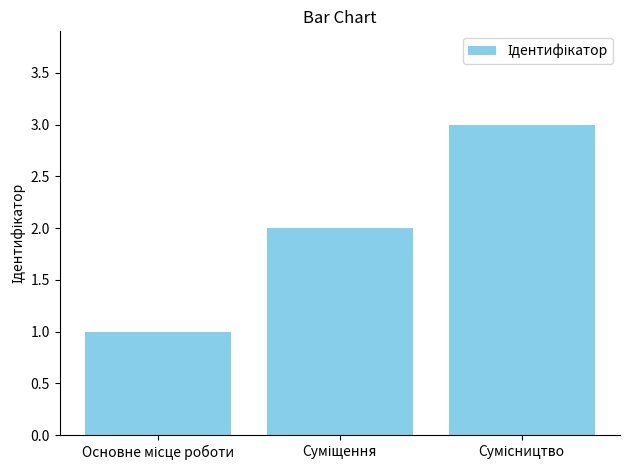

What is the maximum value shown in the chart?

3